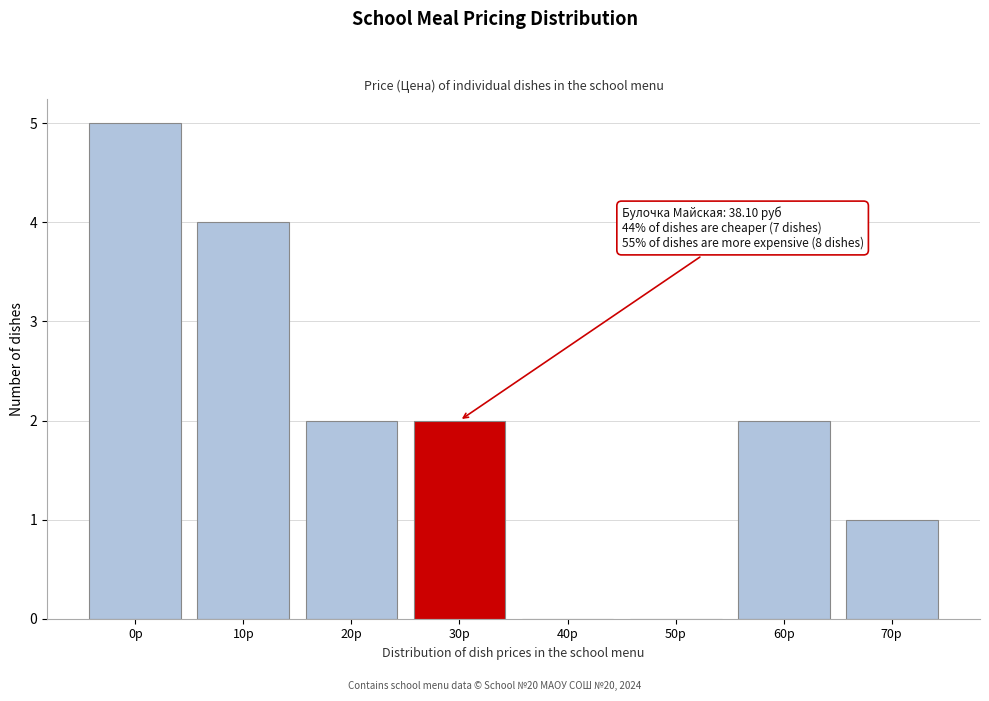

Reading left to right, transcribe all the data shown in this chart.

0р=5	10р=4	20р=2	30р=2	40р=0	50р=0	60р=2	70р=1